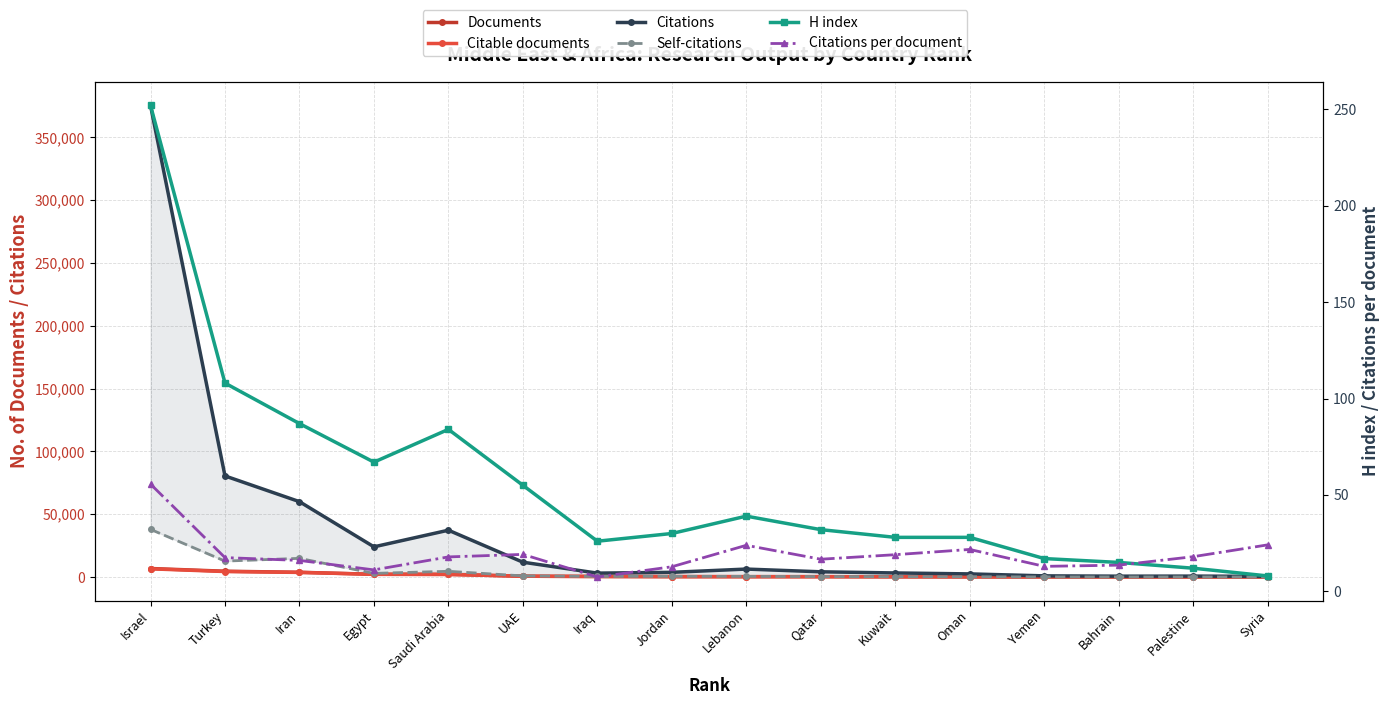

At which category does the chart reach its minimum across all series?

Iraq